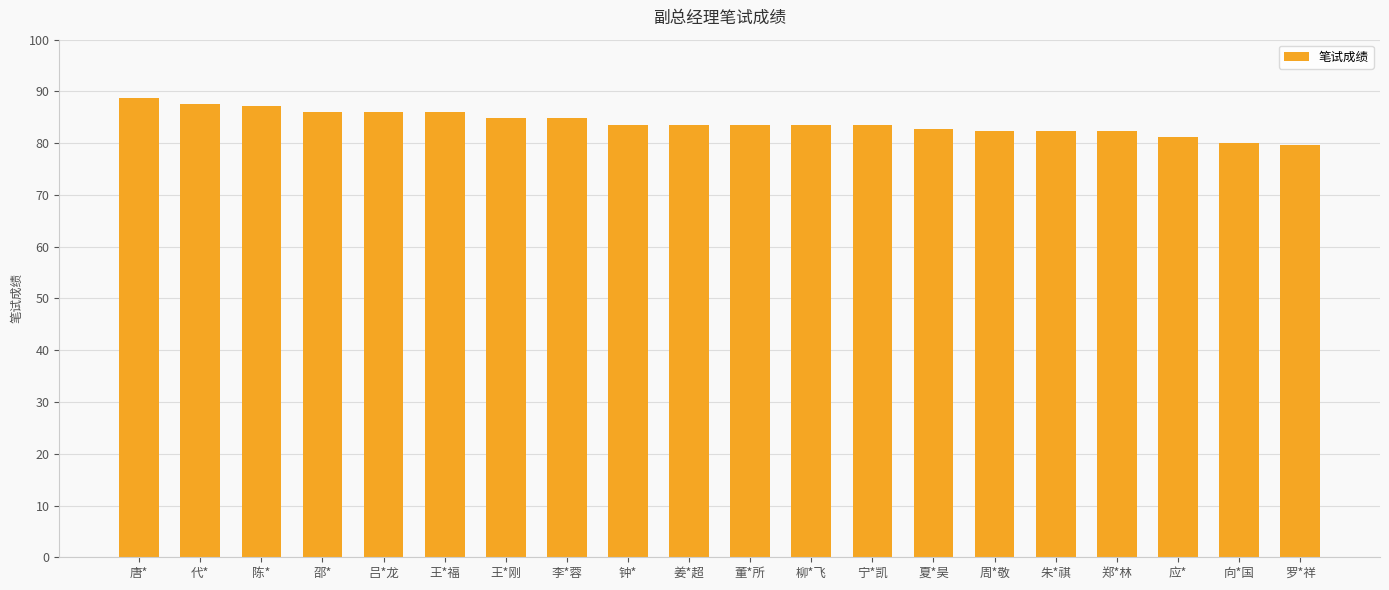

Between 向*国 and 代*, which is larger?

代*